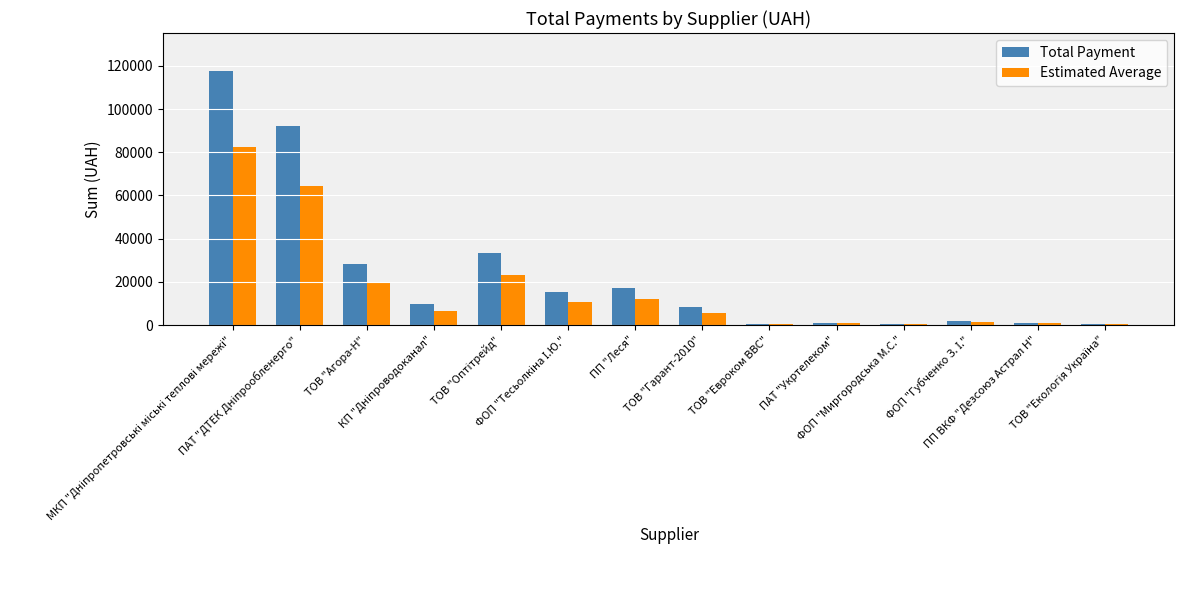

What is the sum of all Total Payment values?

327384.8